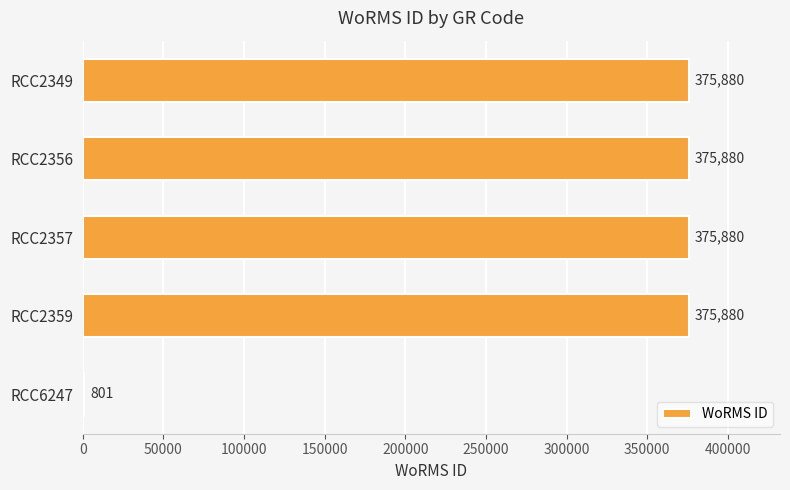

The chart shows a value of 375880 at RCC2349. True or false?

True